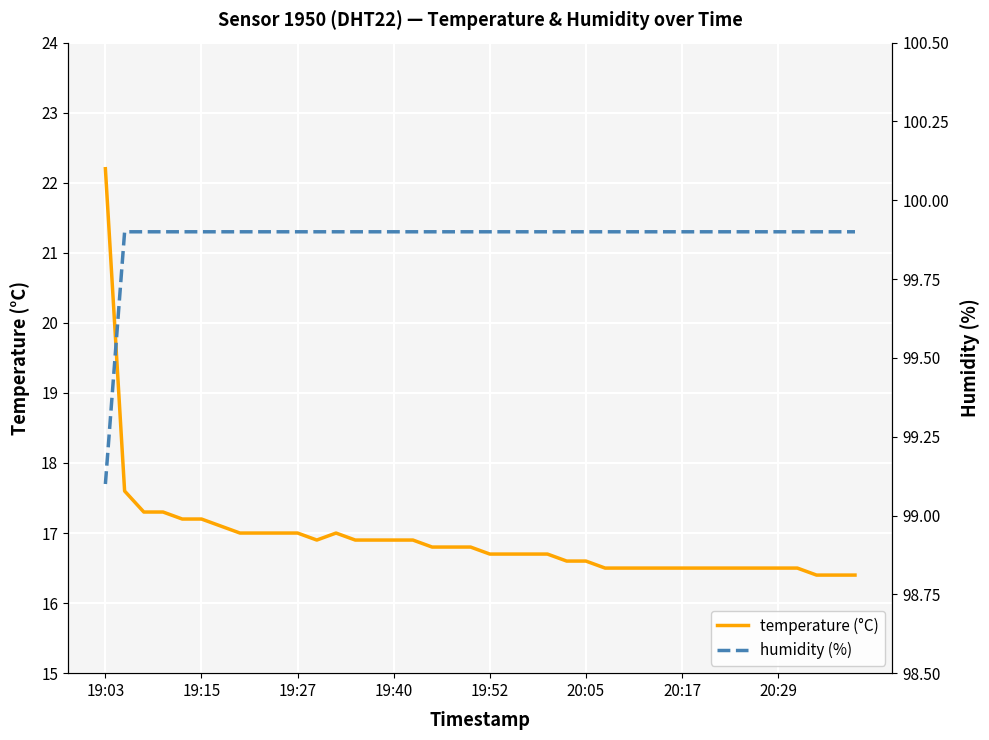

True or false: temperature (°C) has a value of 9.9 at 39.

False